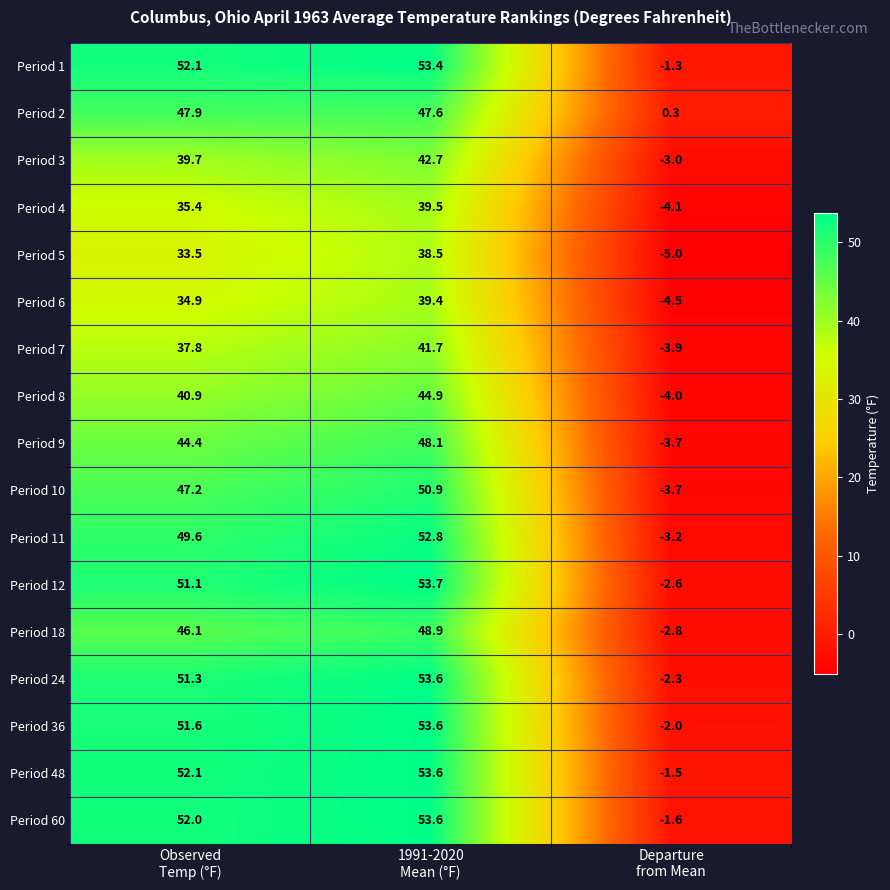

At how many categories does at least one series exceed 17?

2